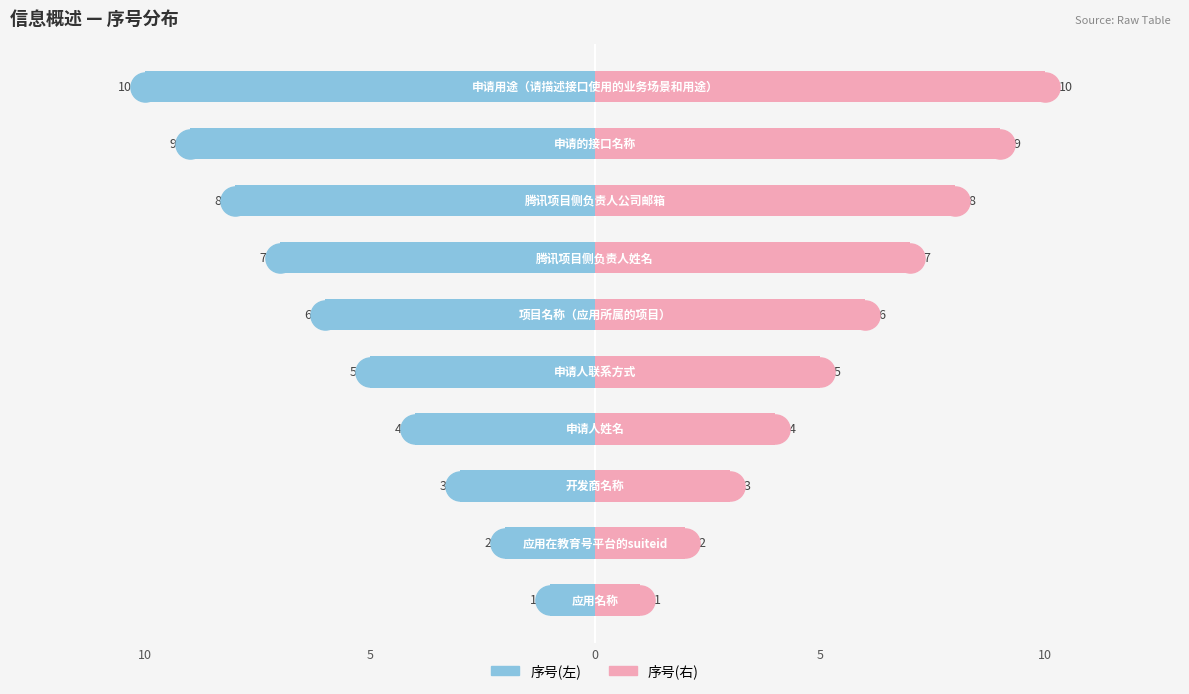

At how many categories does at least one series exceed -4?

10